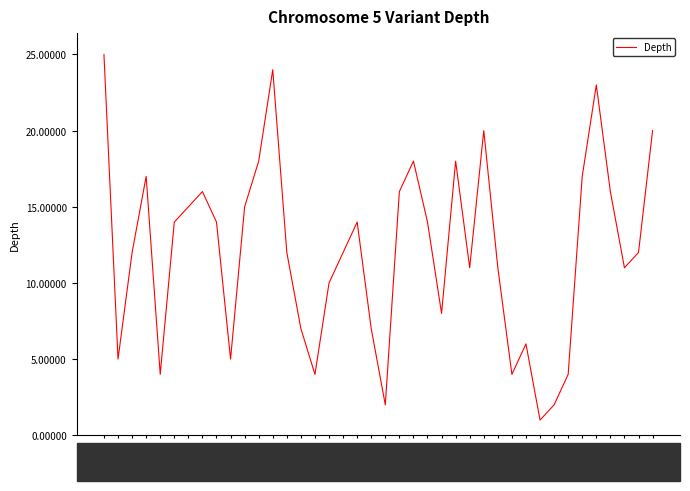

At which label does the data first exceed 12?

130742322